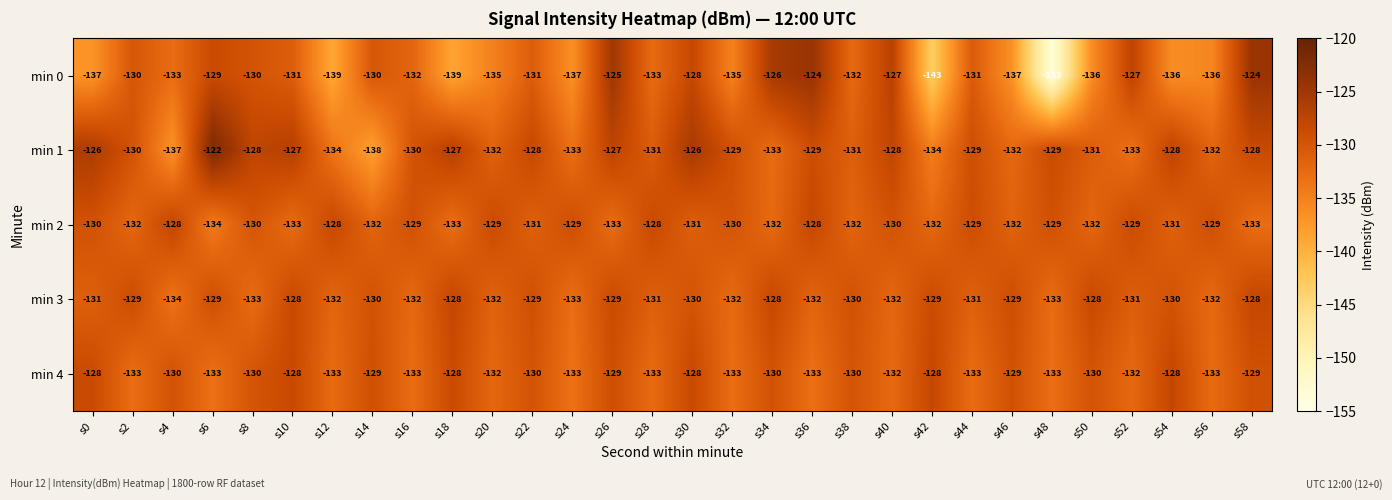

The min 1 series shows -127 at s26. True or false?

True